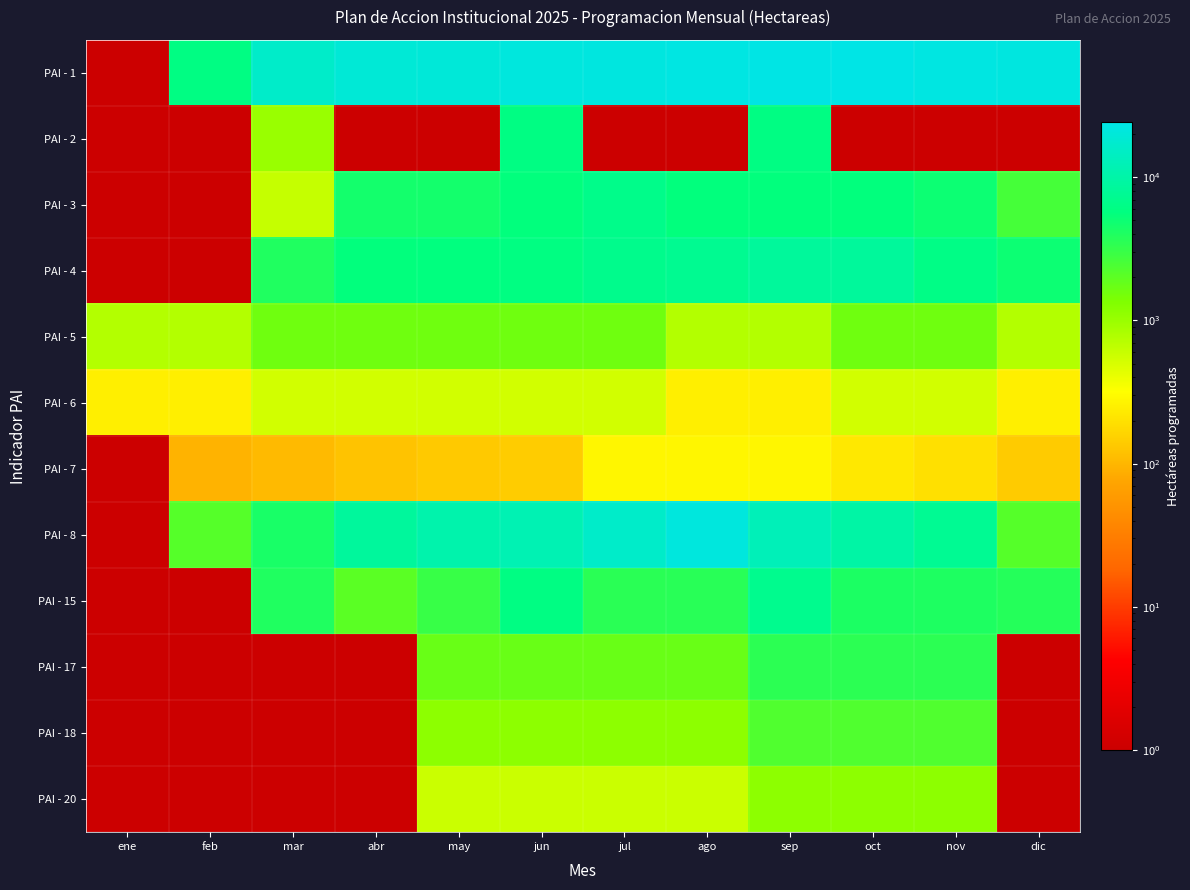

List the labels in order of PAI - 3 value, smallest first.

ene, feb, mar, dic, abr, may, nov, jun, ago, sep, oct, jul